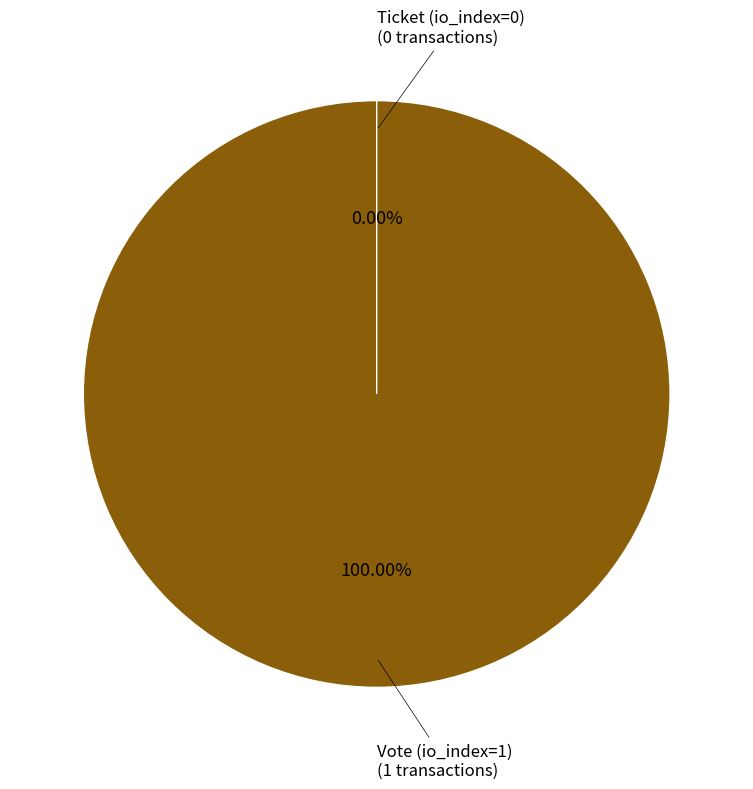

How many slices are in this pie chart?

2